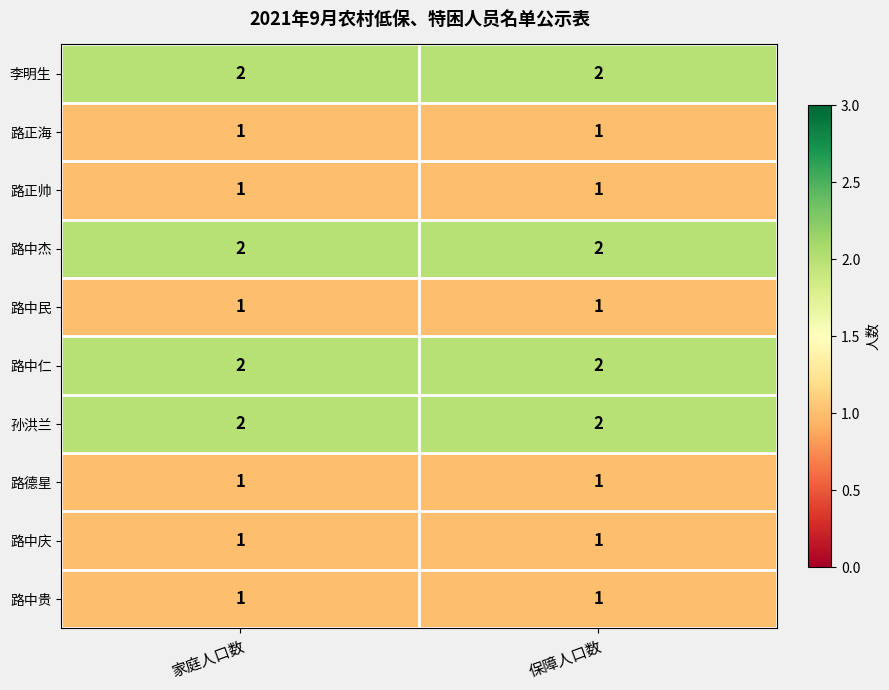

Reading right to left, what are all the values shown in this chart?

李明生: 保障人口数=2	家庭人口数=2
路正海: 保障人口数=1	家庭人口数=1
路正帅: 保障人口数=1	家庭人口数=1
路中杰: 保障人口数=2	家庭人口数=2
路中民: 保障人口数=1	家庭人口数=1
路中仁: 保障人口数=2	家庭人口数=2
孙洪兰: 保障人口数=2	家庭人口数=2
路德星: 保障人口数=1	家庭人口数=1
路中庆: 保障人口数=1	家庭人口数=1
路中贵: 保障人口数=1	家庭人口数=1